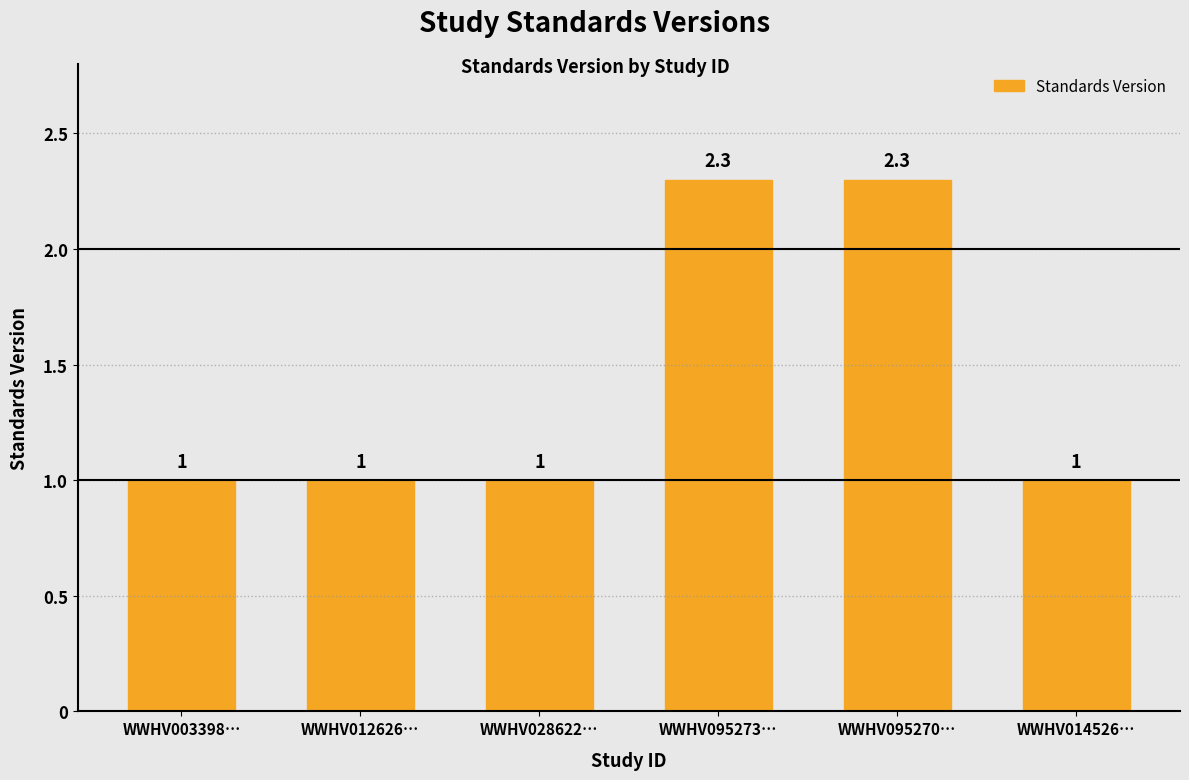

Reading left to right, what are all the values shown in this chart?

WWHV003398…=1.0	WWHV012626…=1.0	WWHV028622…=1.0	WWHV095273…=2.3	WWHV095270…=2.3	WWHV014526…=1.0